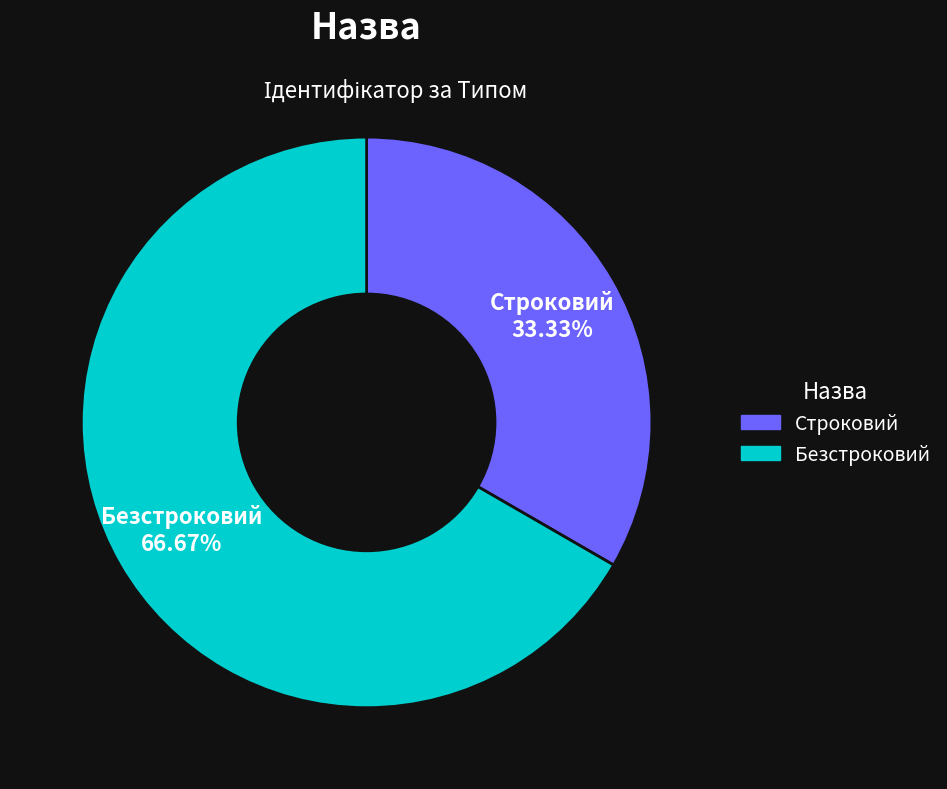

To the nearest percent, what is the average slice percentage?

50%